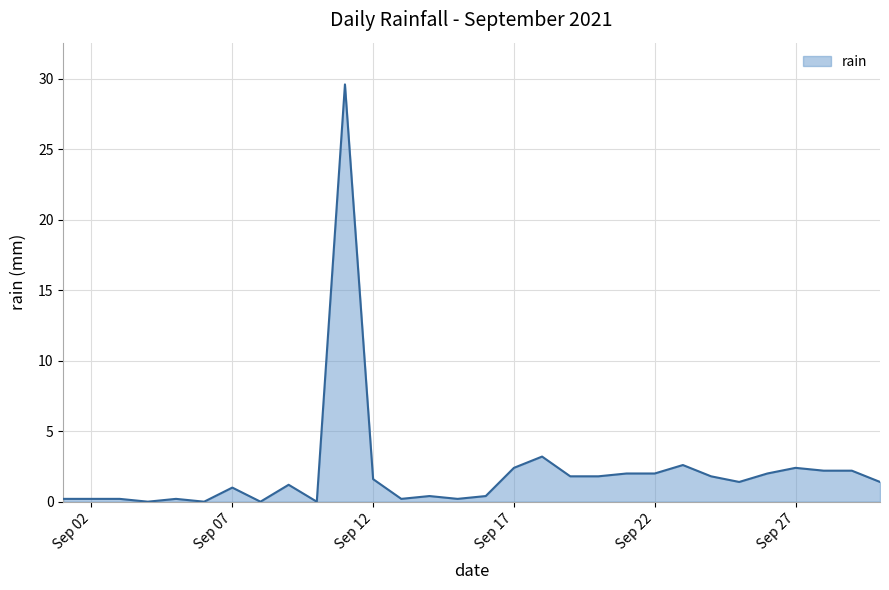

What is the difference between the maximum and minimum values?

29.6